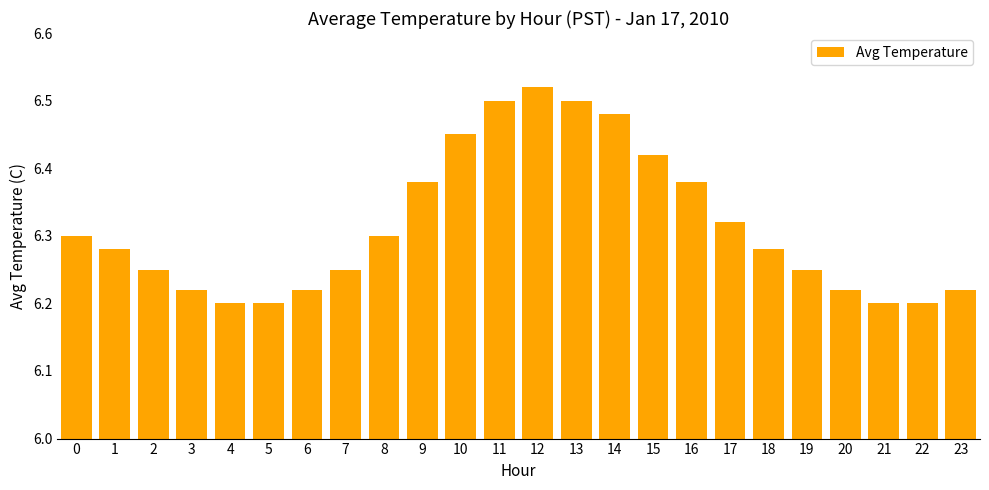

Between 23 and 18, which is larger?

18